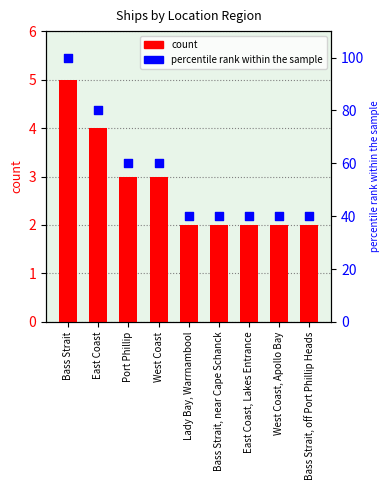

What is the total value across all series at East Coast?

84